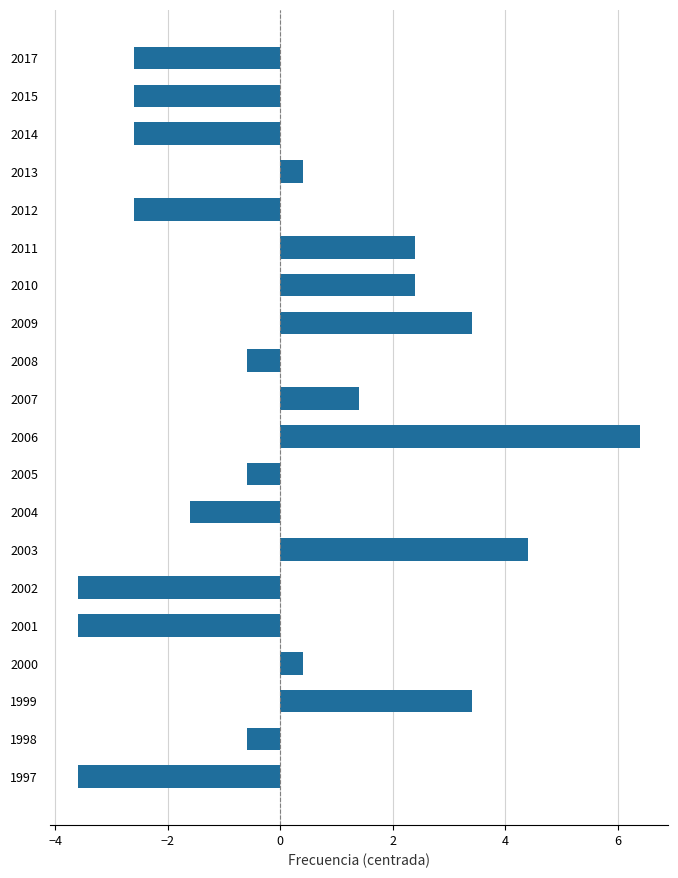

Reading bottom to top, list all the values displayed in this chart.

1997=-3.6	1998=-0.6	1999=3.4	2000=0.4	2001=-3.6	2002=-3.6	2003=4.4	2004=-1.6	2005=-0.6	2006=6.4	2007=1.4	2008=-0.6	2009=3.4	2010=2.4	2011=2.4	2012=-2.6	2013=0.4	2014=-2.6	2015=-2.6	2017=-2.6